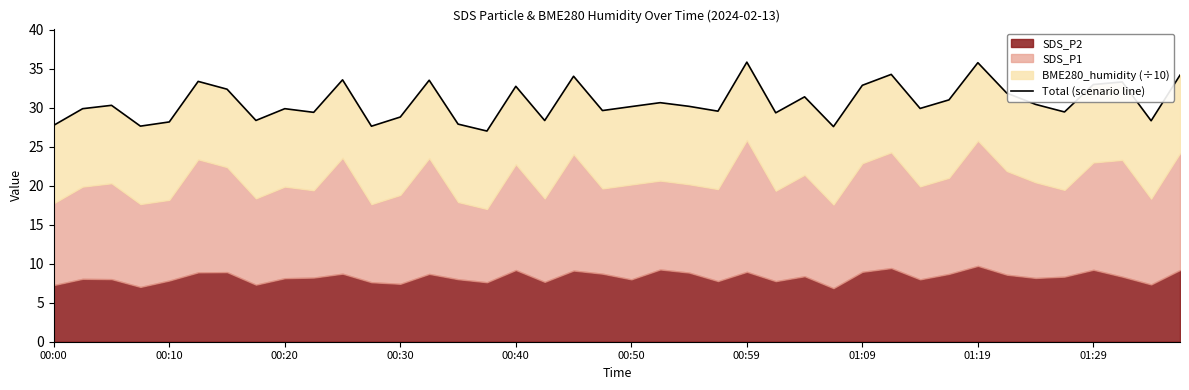

Does the chart have visible grid lines?

No